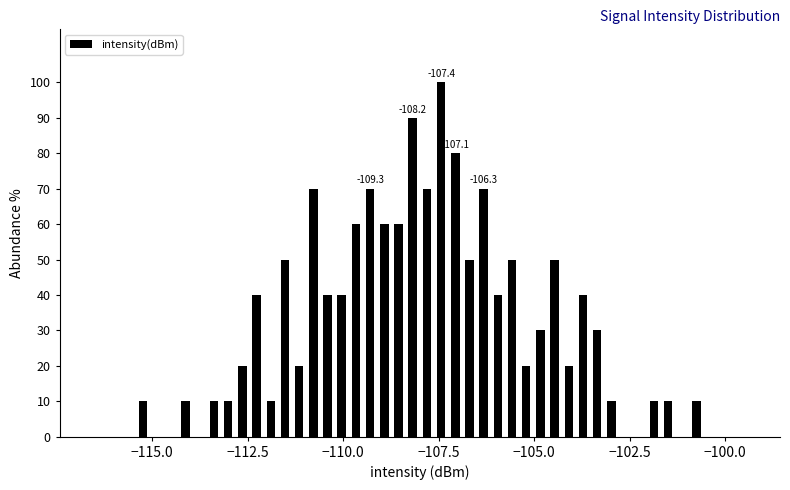

Around what value on the x-axis is the tallest bar? Give the approximate position of its centre, as read against the axis.

-107.5